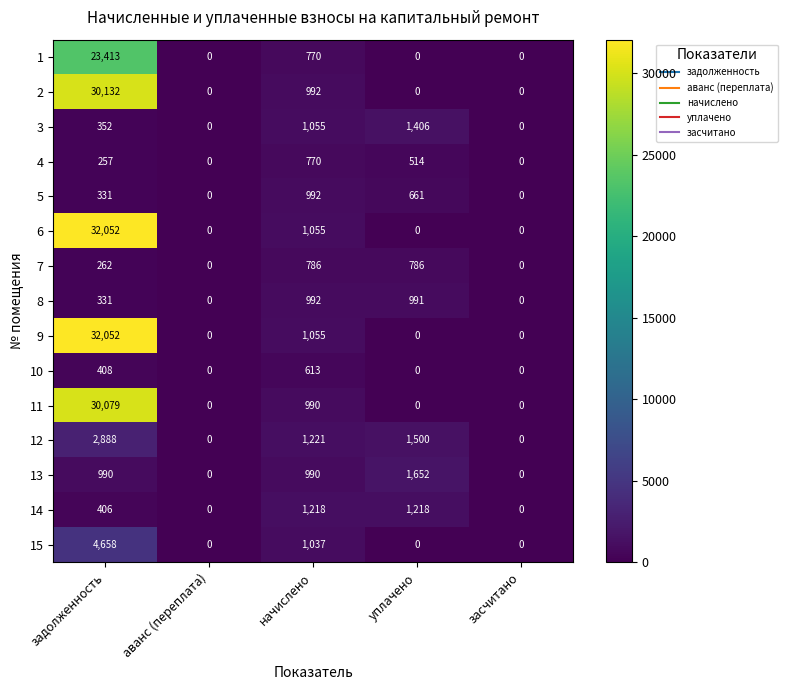

True or false: 7 has a value of 1404 at уплачено.

False